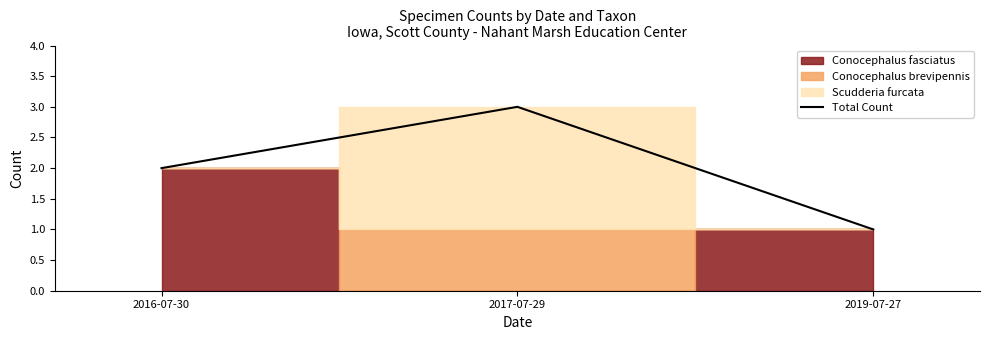

What is the label of the 2nd point from the right?

2017-07-29